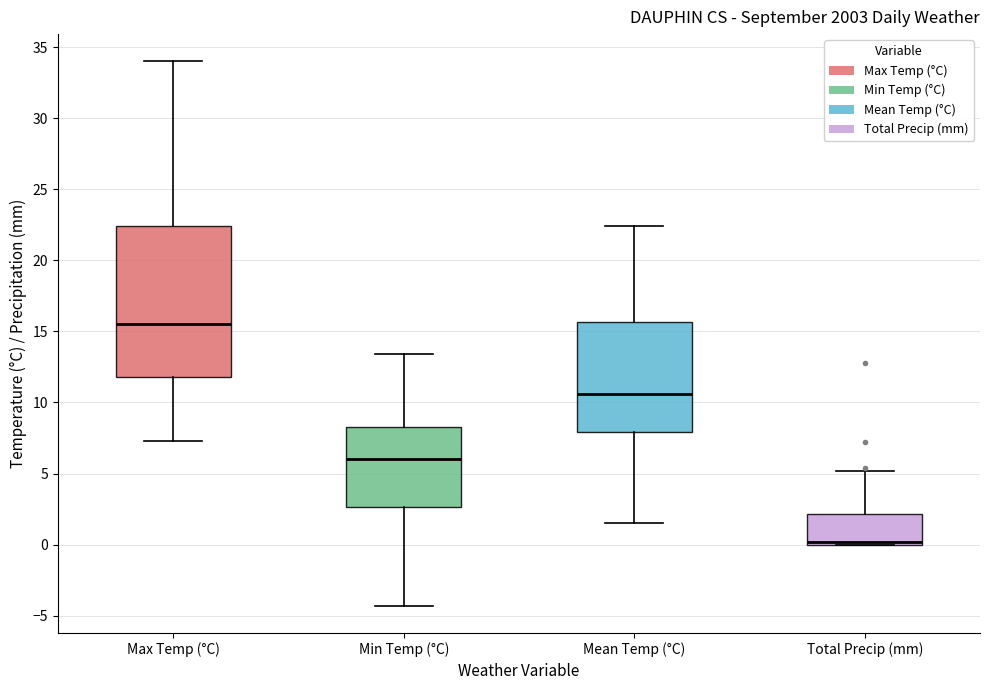

Reading left to right, read every box against the y-axis: the position of its median line, the range the box covers, and the ends of its whiskers. The values are not printed on the chart, so give them approximately, as read against the axis.

Max Temp (°C): median 15.5, box 12.0 to 22.5, whiskers 7.5 to 34.0
Min Temp (°C): median 6.0, box 2.5 to 8.5, whiskers -4.5 to 13.5
Mean Temp (°C): median 10.5, box 8.0 to 15.5, whiskers 1.5 to 22.5
Total Precip (mm): median 0.0 (just above the box's lower edge), box 0.0 to 2.0, whiskers 0.0 to 5.0